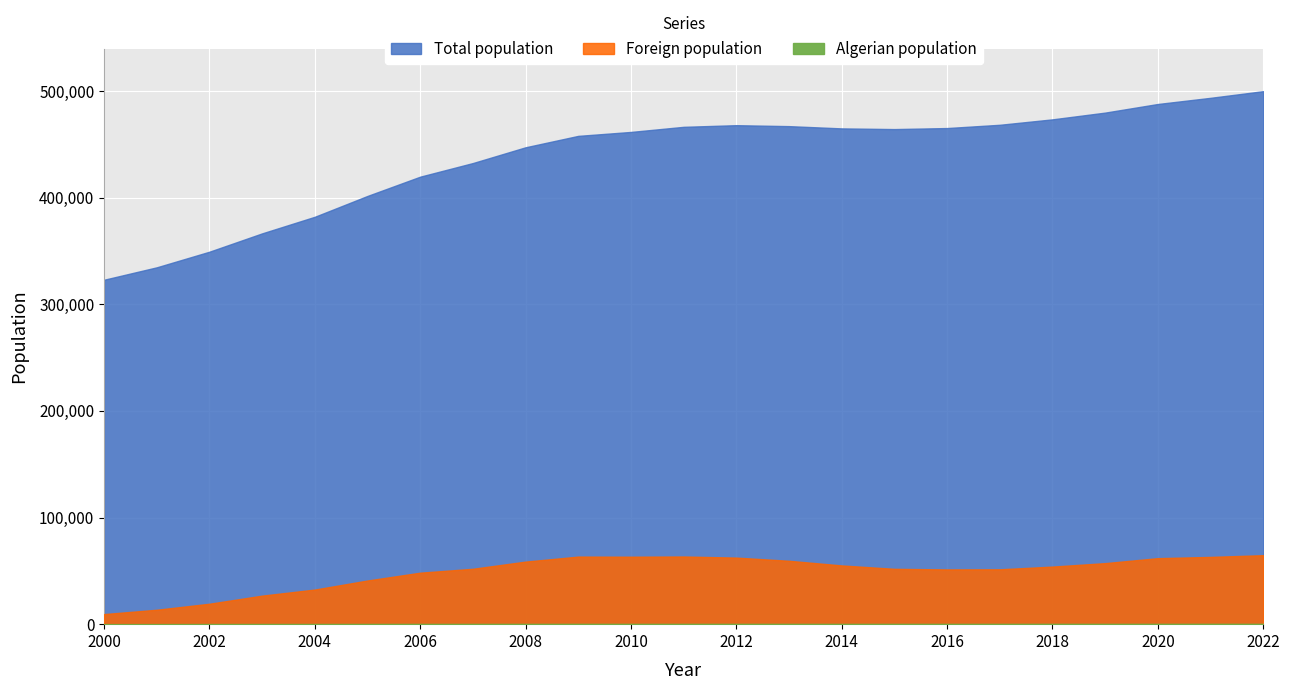

What is the total value across all series at 2003?

393419